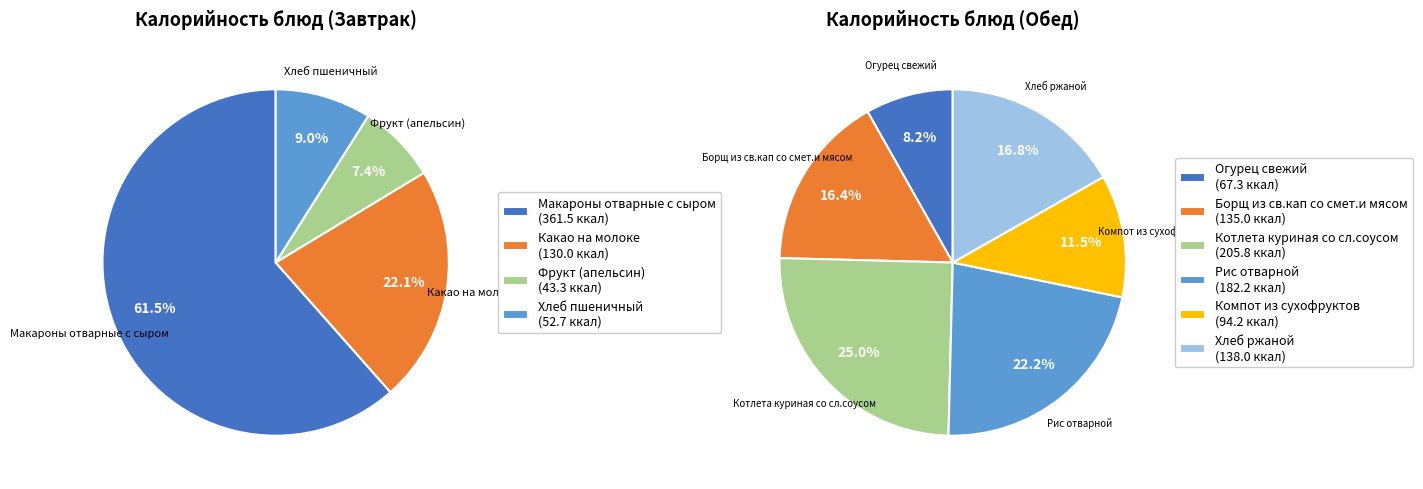

What is the smallest slice in the pie chart?

Фрукт (апельсин)